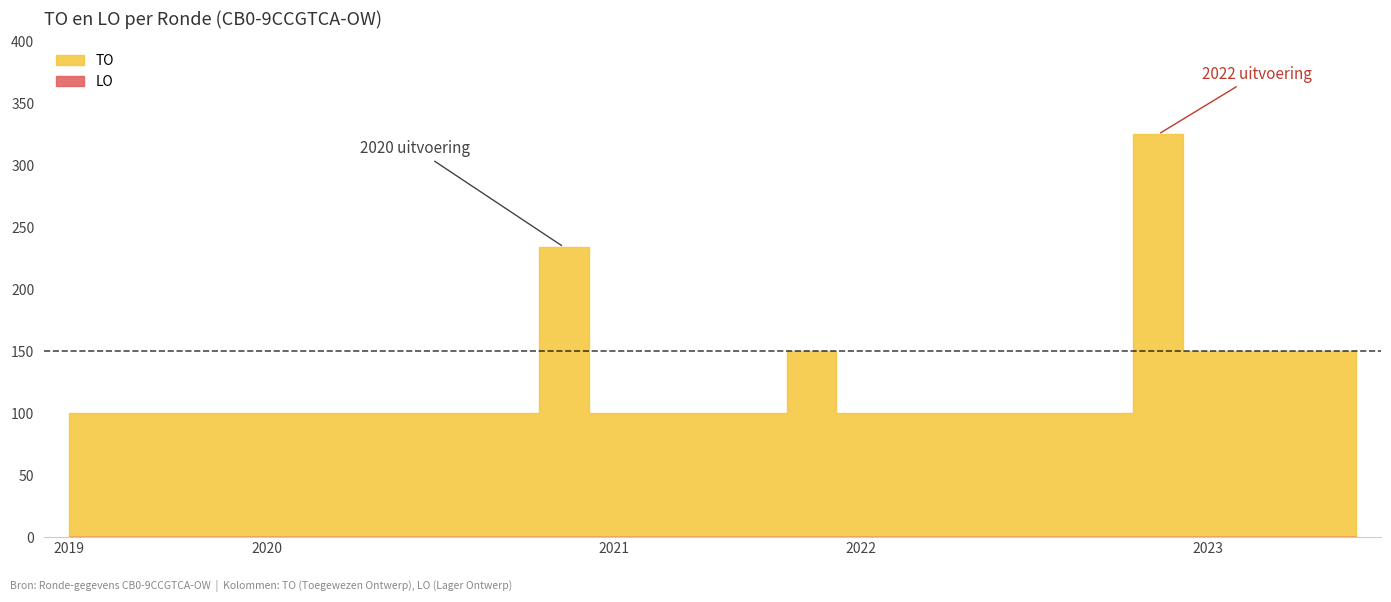

Does the chart display data point markers on the line(s)?

No